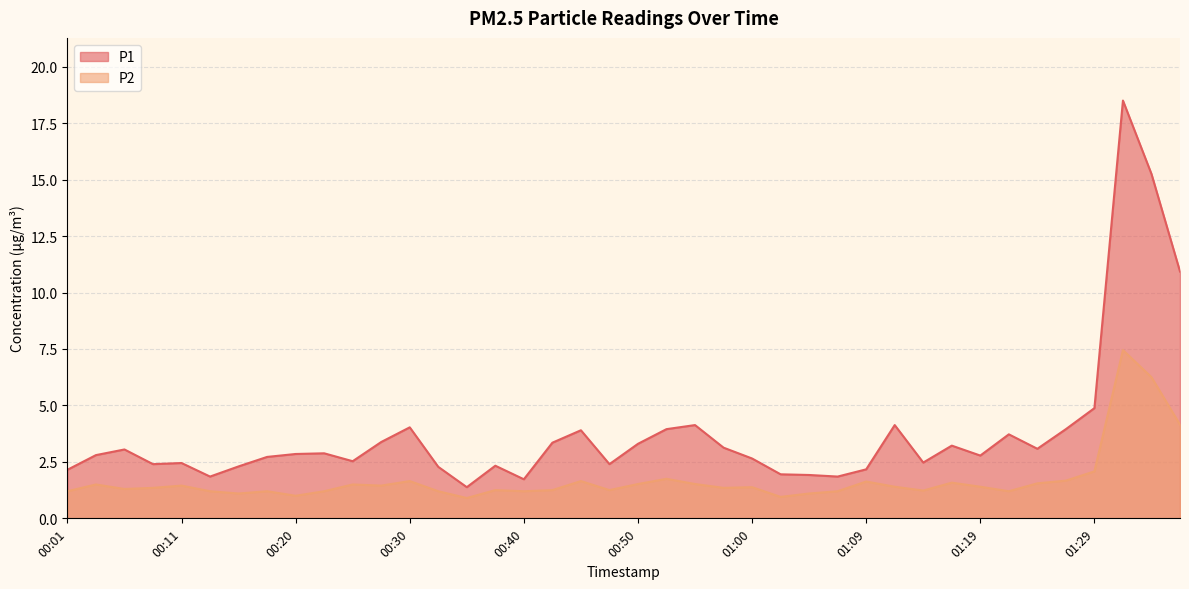

Rank the categories by P1 value from highest to lowest.

01:31, 01:34, 01:36, 01:29, 00:55, 01:12, 00:30, 00:52, 01:26, 00:45, 01:22, 00:28, 00:42, 00:50, 01:17, 00:57, 01:24, 00:06, 00:23, 00:20, 00:03, 01:19, 00:18, 01:00, 00:25, 01:14, 00:11, 00:08, 00:47, 00:37, 00:15, 00:32, 01:09, 00:01, 01:02, 01:05, 00:13, 01:07, 00:40, 00:35